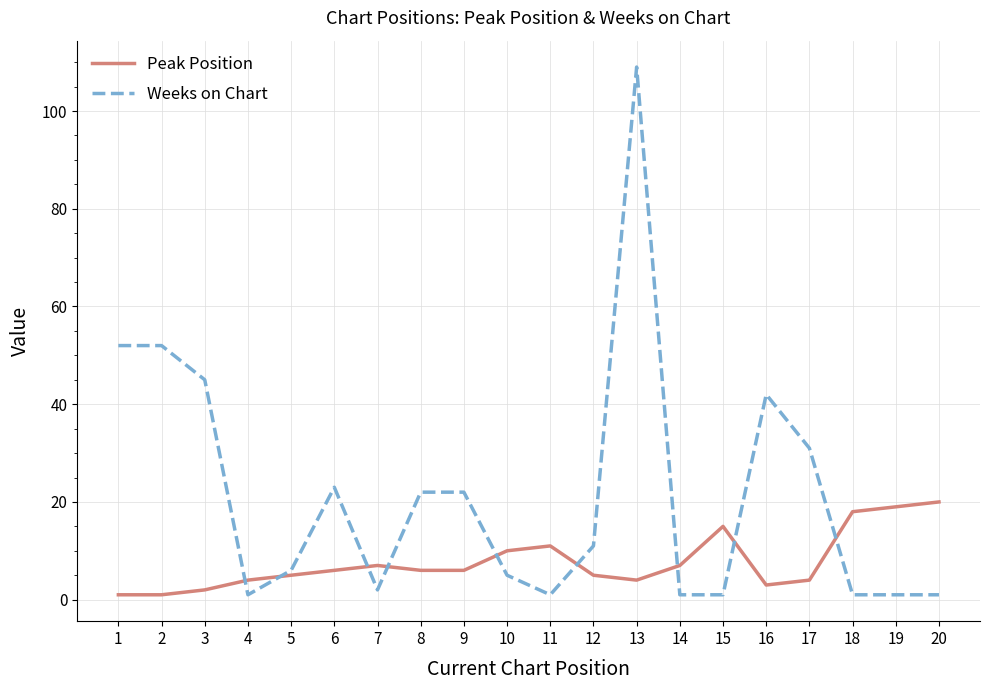

Between 6 and 19, which series saw the biggest shift?

Weeks on Chart